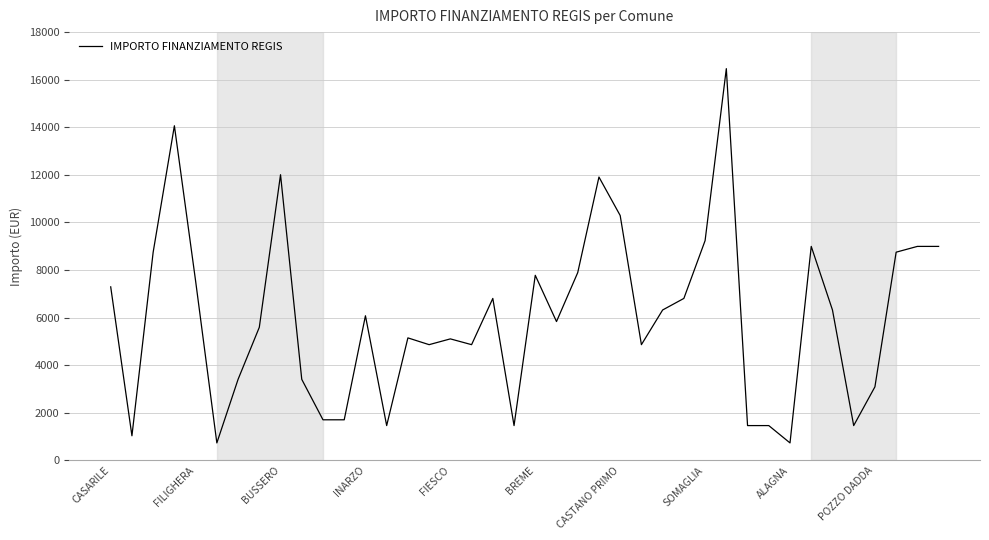

What is the maximum value shown in the chart?

16464